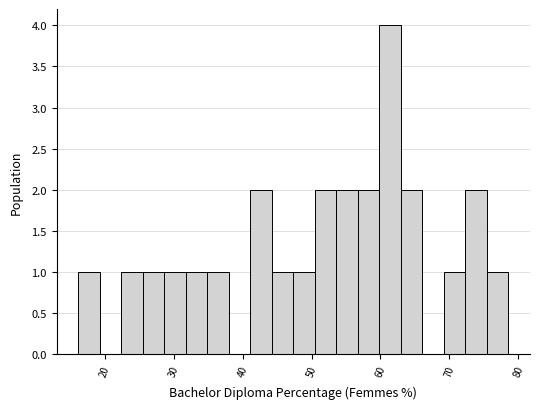

Read against the x-axis, roughly where is the centre of the tallest bar?

61